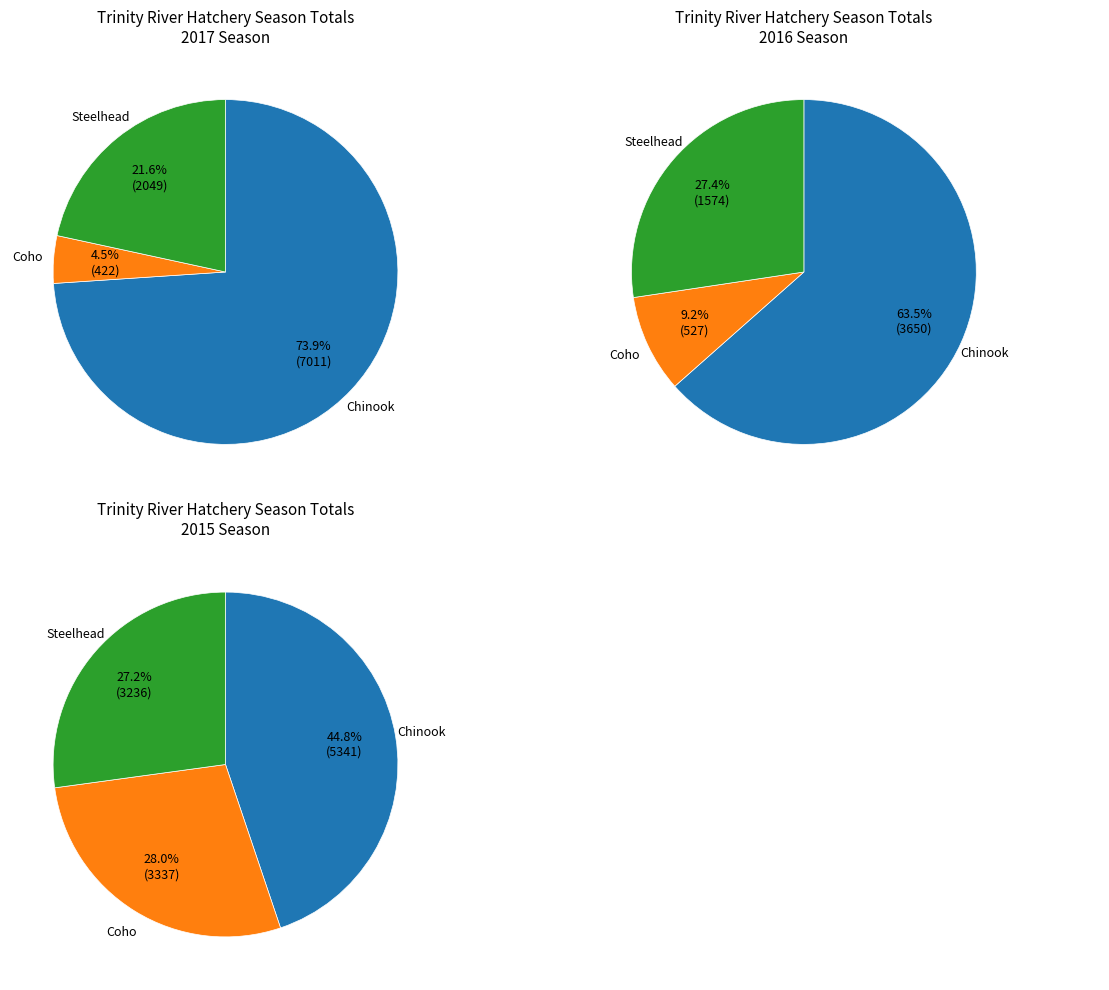

What is the largest slice in the pie chart?

Chinook Combined Total